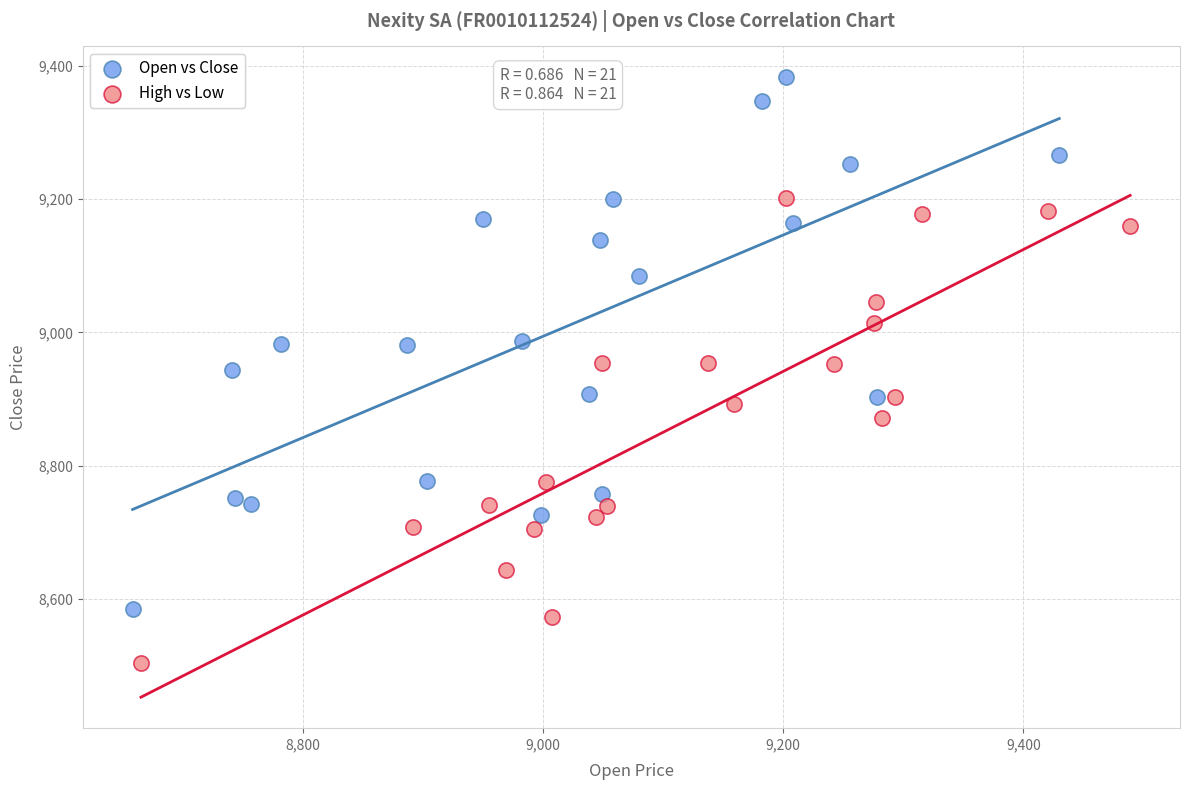

Which series has the widest spread of Y values?

Open vs Close